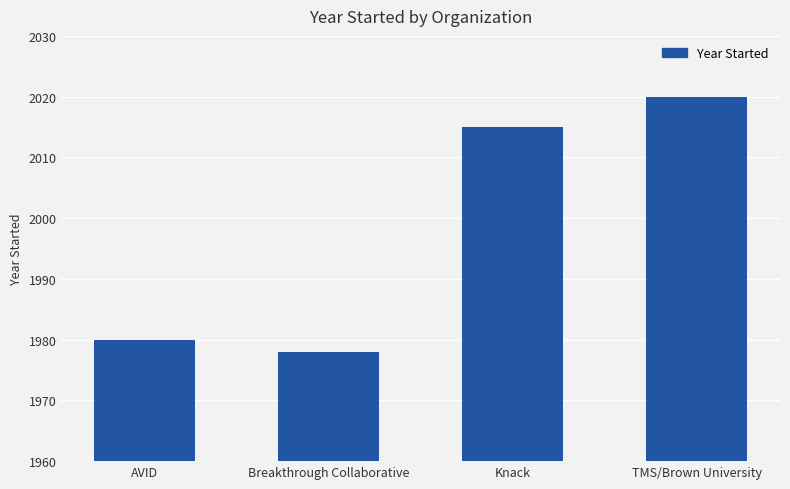

List the labels in order of value, smallest first.

Breakthrough Collaborative, AVID, Knack, TMS/Brown University